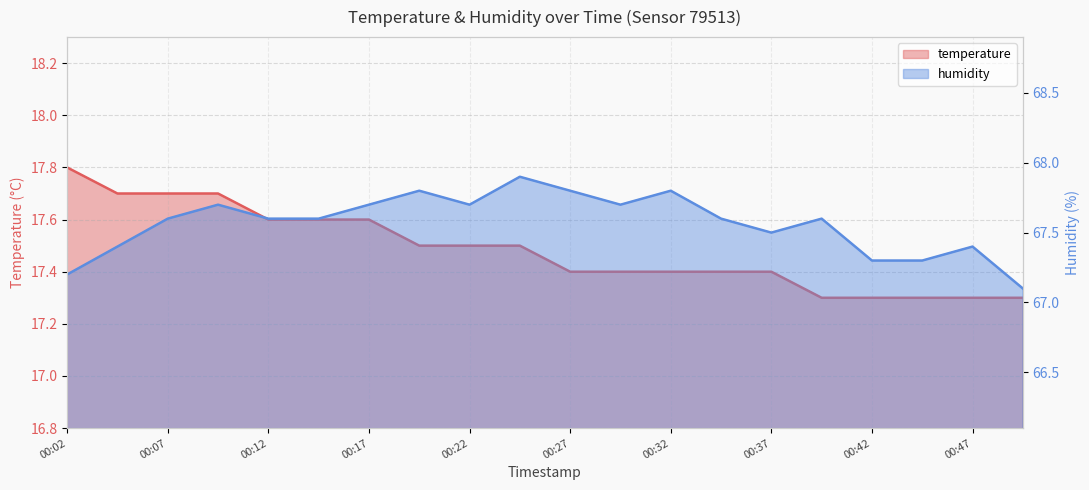

Rank the series by their maximum value, from highest to lowest.

humidity, temperature